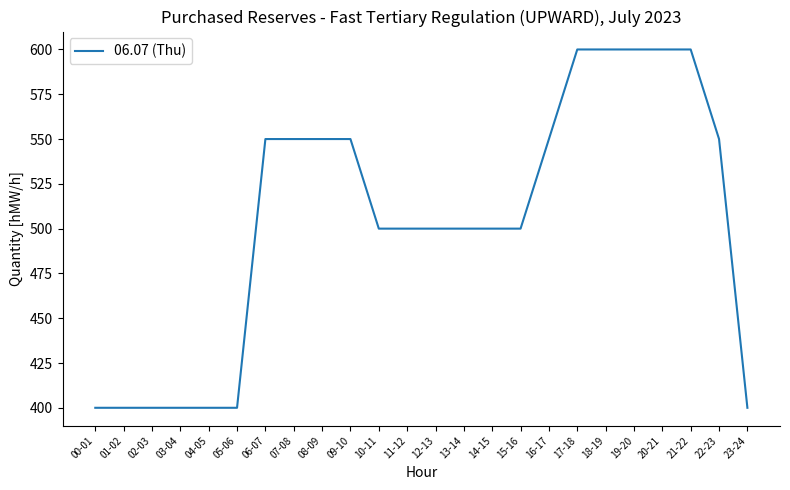

What is the difference between the maximum and minimum values?

200